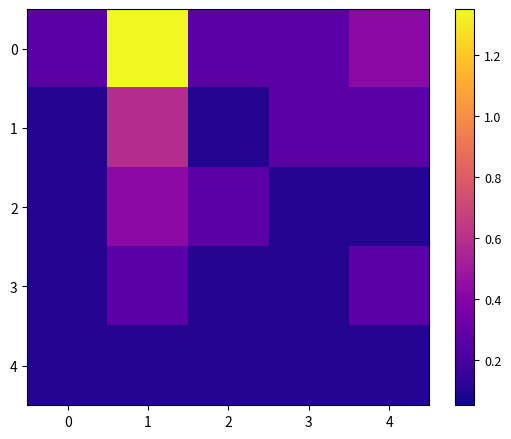

What is the maximum value shown in the chart?

1.4